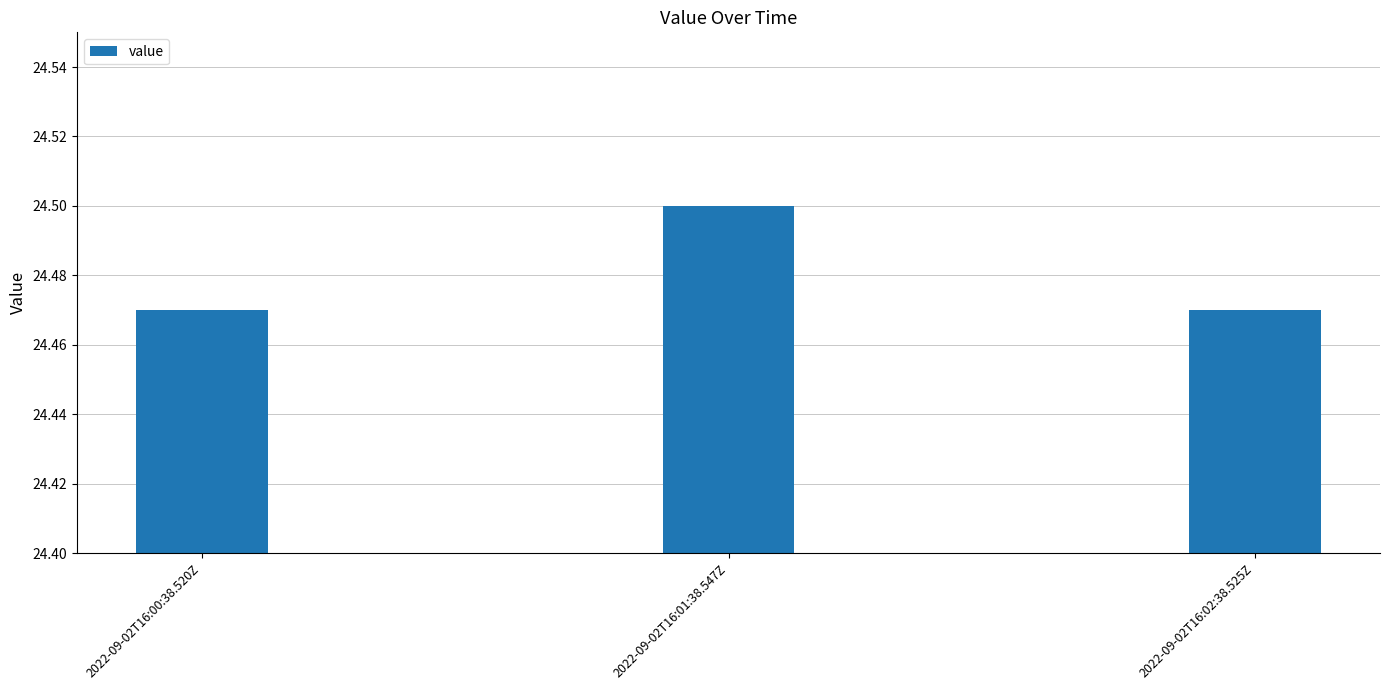

Which category has the highest value across all series?

2022-09-02T16:01:38.547Z